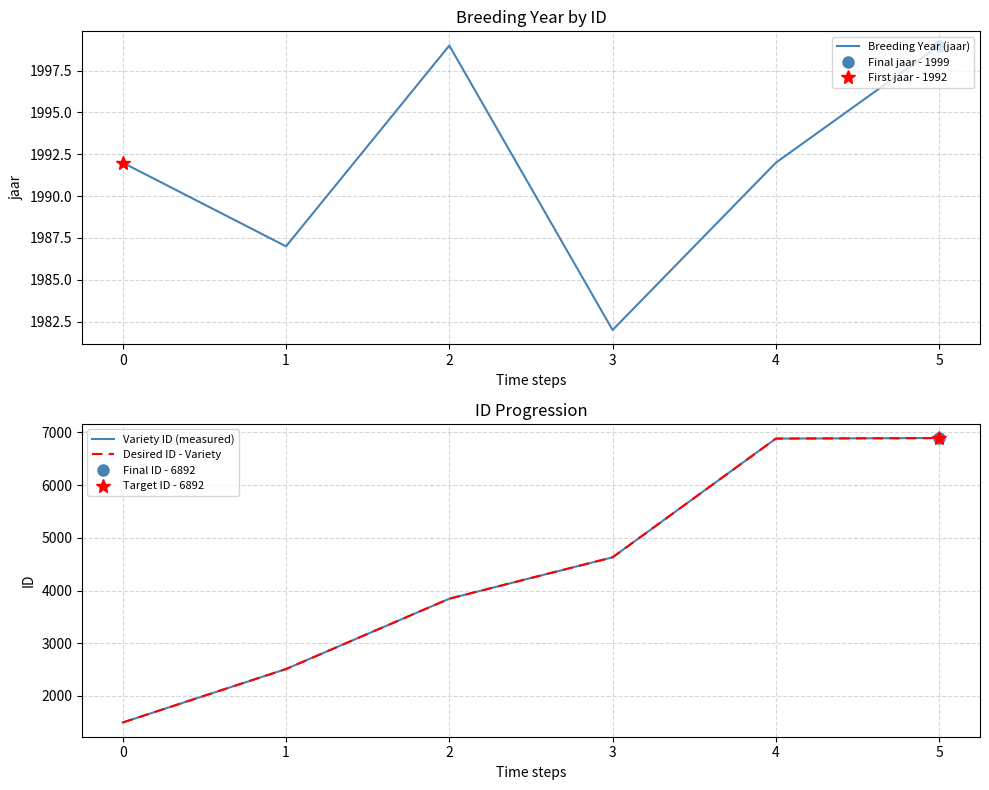

Is the value of Desired ID - Variety at 4 greater than the value of Breeding Year (jaar) at 3?

Yes